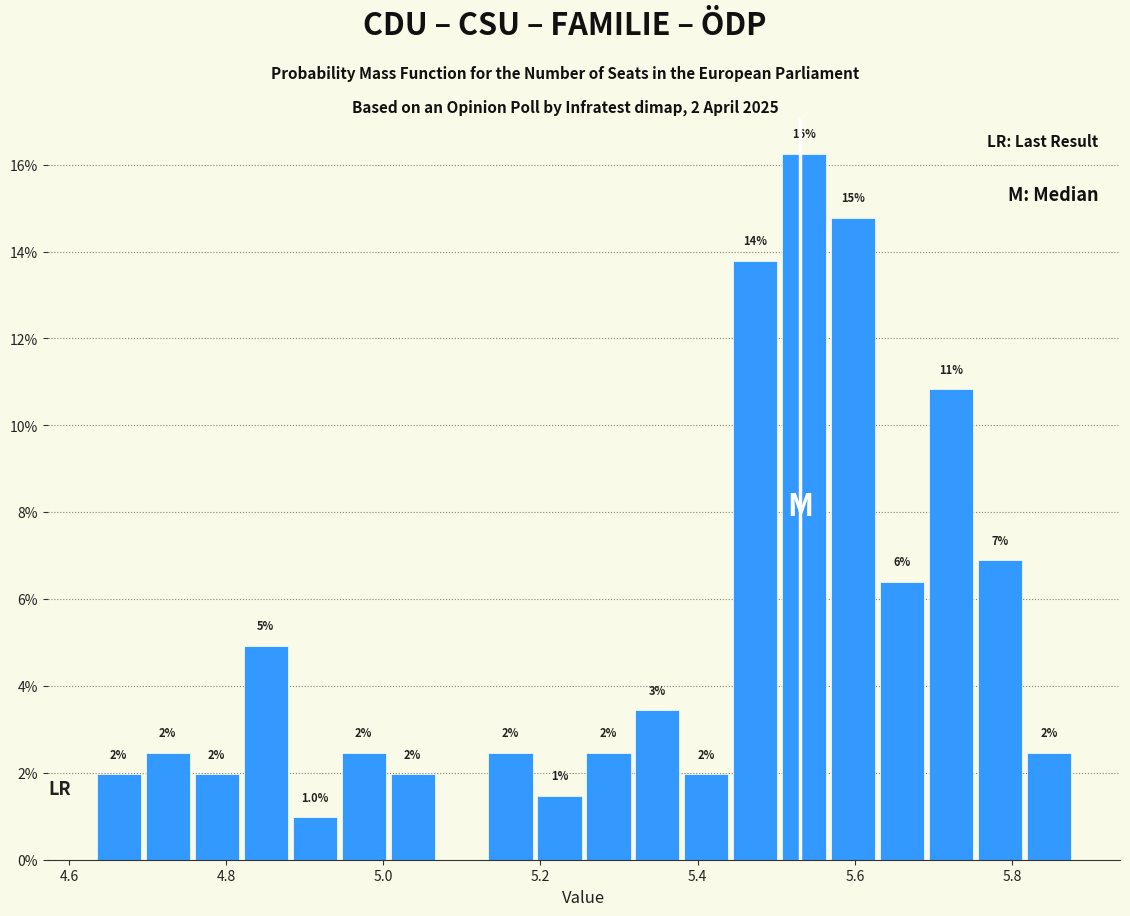

Read against the x-axis, roughly where is the centre of the tallest bar?

5.54